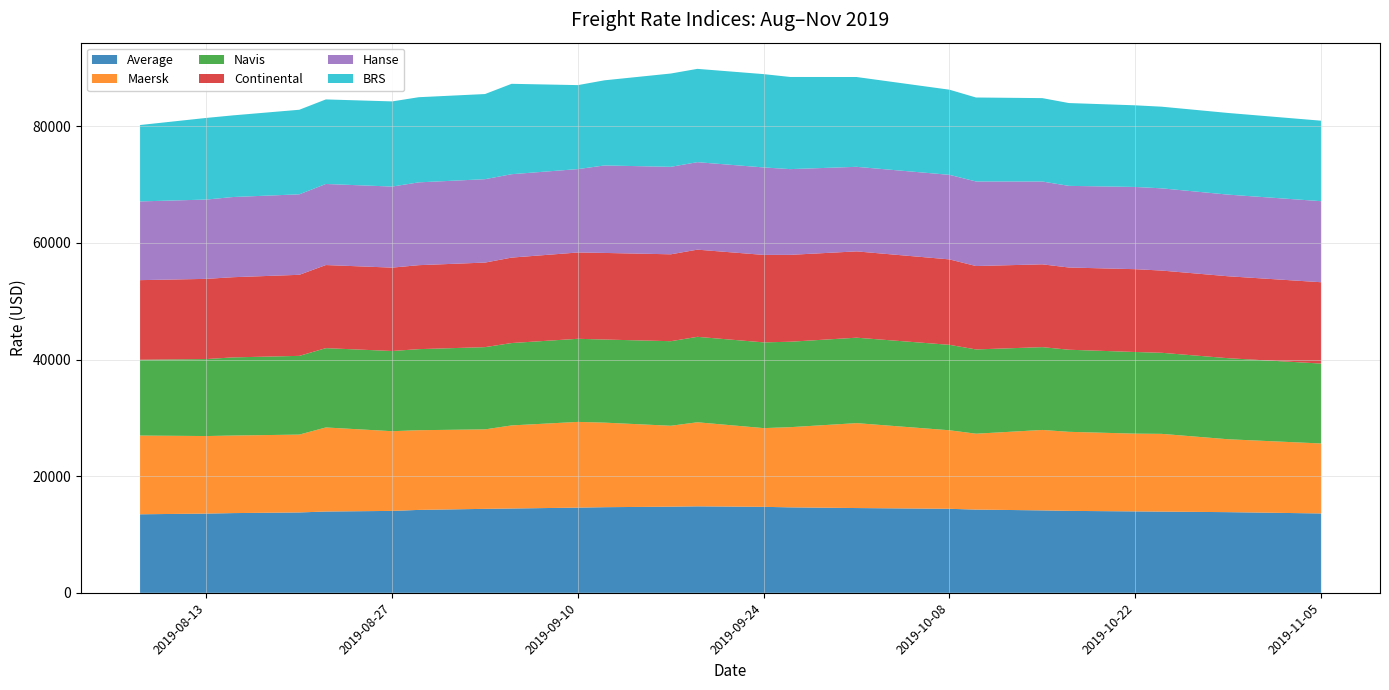

Reading right to left, what are all the values shown in this chart?

Average: 13613	13835	13928	13965	14053	14138	14274	14409	14539	14658	14746	14832	14775	14685	14612	14460	14402	14219	14049	13943	13785	13673	13588	13469
Maersk: 12000	12500	13333	13333	13558	13793	13014	13468	14562	13750	13500	14416	13875	14500	14700	14250	13630	13668	13668	14416	13350	13300	13300	13500
Navis: 13700	13900	13900	14000	14075	14200	14450	14650	14650	14650	14700	14650	14500	14250	14250	14125	14100	13900	13750	13600	13500	13400	13200	13000
Continental: 13950	14050	14100	14200	14100	14200	14300	14650	14800	14900	15000	14950	14900	14850	14800	14650	14500	14400	14300	14250	13900	13750	13750	13650
Hanse: 13900	14000	14100	14100	14000	14200	14500	14500	14500	14700	15000	15000	15000	15000	14300	14300	14300	14200	13900	13900	13800	13750	13600	13500
BRS: 13800	14000	14000	14000	14200	14300	14400	14600	15400	15800	16000	16000	16000	14600	14400	15500	14600	14600	14600	14500	14500	14000	14000	13100